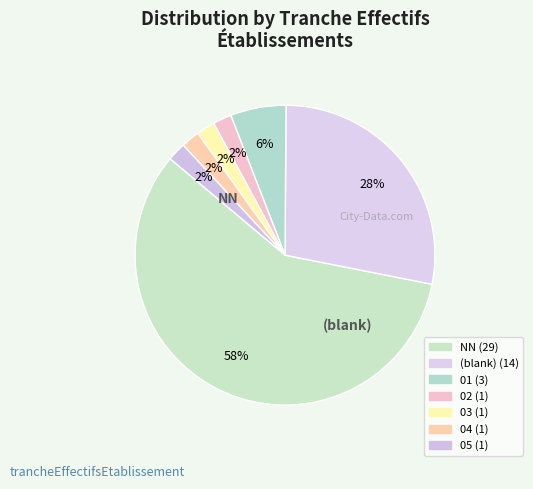

How many segments does this pie chart have?

7